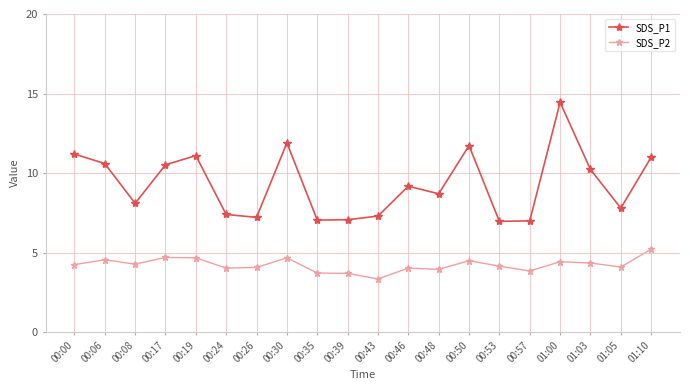

True or false: SDS_P1 and SDS_P2 intersect in this chart.

False